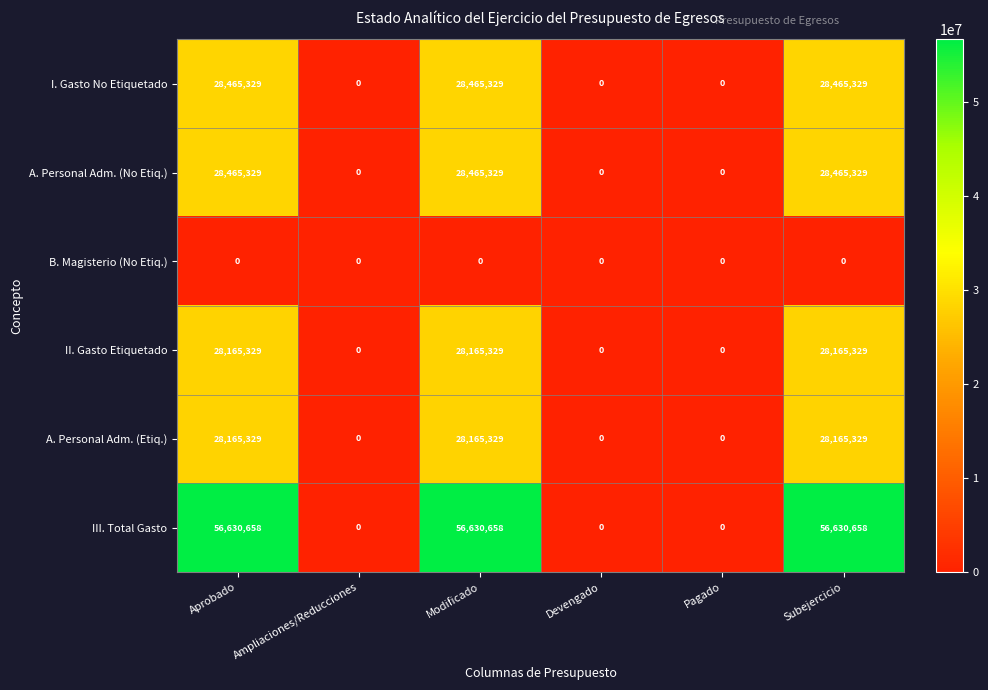

What is the difference between the highest and lowest values at Modificado?

56630658